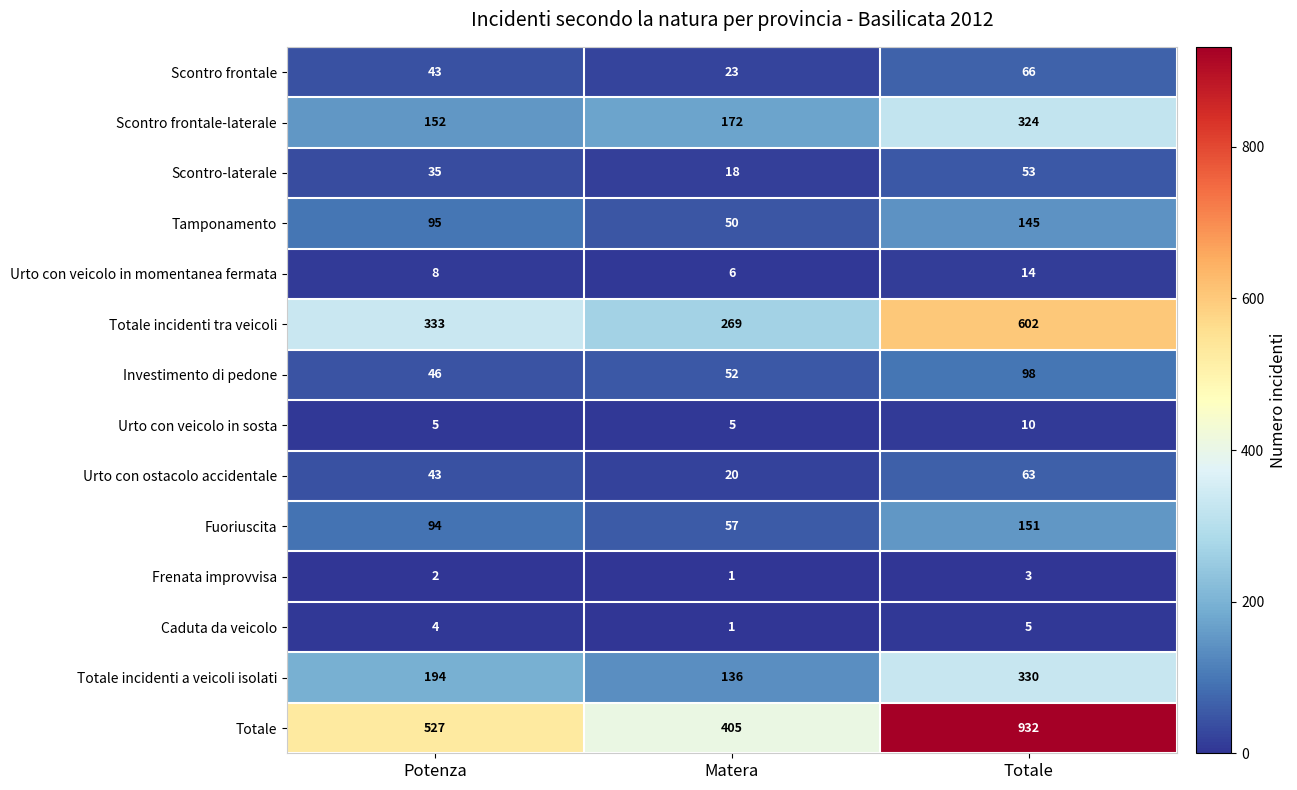

At how many categories does at least one series exceed 96?

3